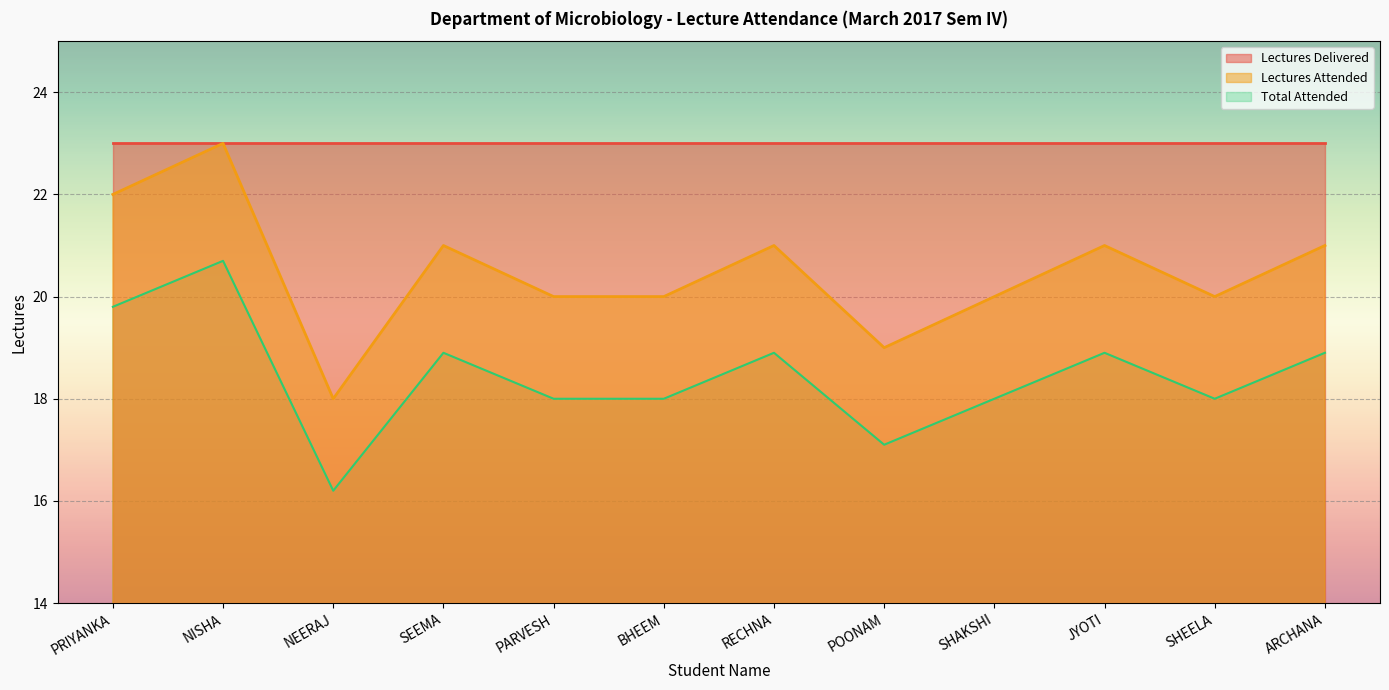

List the series in order of their overall mean, lowest first.

Total Attended, Lectures Attended, Lectures Delivered